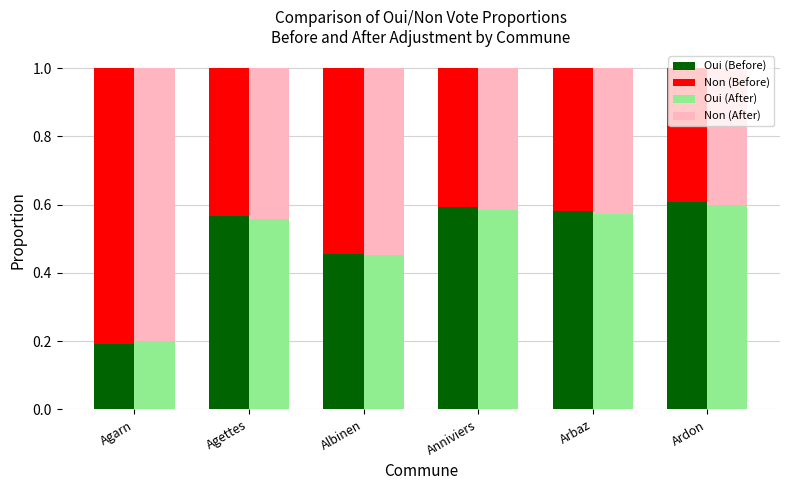

Reading left to right, list all the values displayed in this chart.

Oui (Before): Agarn=0.2	Agettes=0.6	Albinen=0.5	Anniviers=0.6	Arbaz=0.6	Ardon=0.6
Non (Before): Agarn=0.8	Agettes=0.4	Albinen=0.5	Anniviers=0.4	Arbaz=0.4	Ardon=0.4
Oui (After): Agarn=0.2	Agettes=0.6	Albinen=0.5	Anniviers=0.6	Arbaz=0.6	Ardon=0.6
Non (After): Agarn=0.8	Agettes=0.4	Albinen=0.5	Anniviers=0.4	Arbaz=0.4	Ardon=0.4